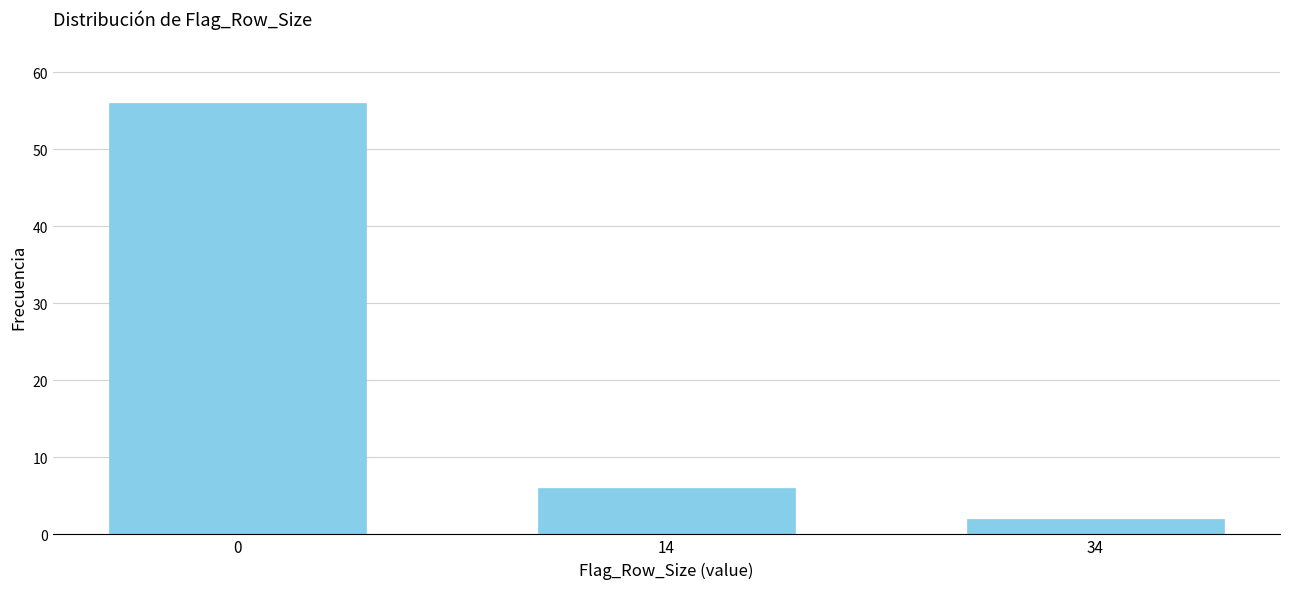

Reading left to right, transcribe all the data shown in this chart.

0=56	14=6	34=2